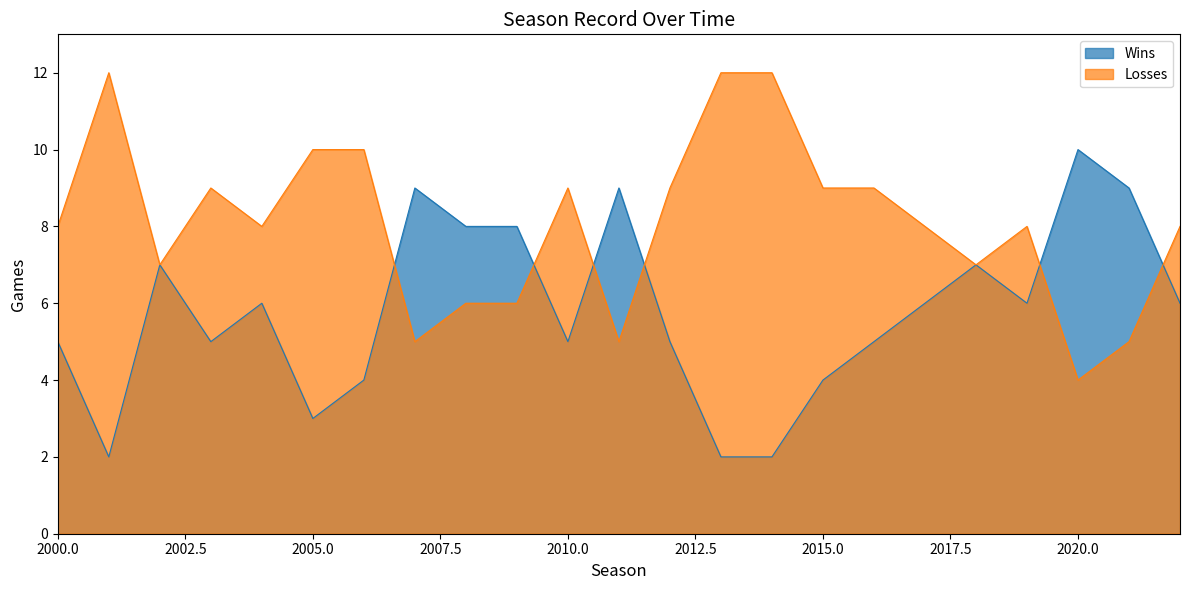

True or false: Losses and Wins intersect in this chart.

True